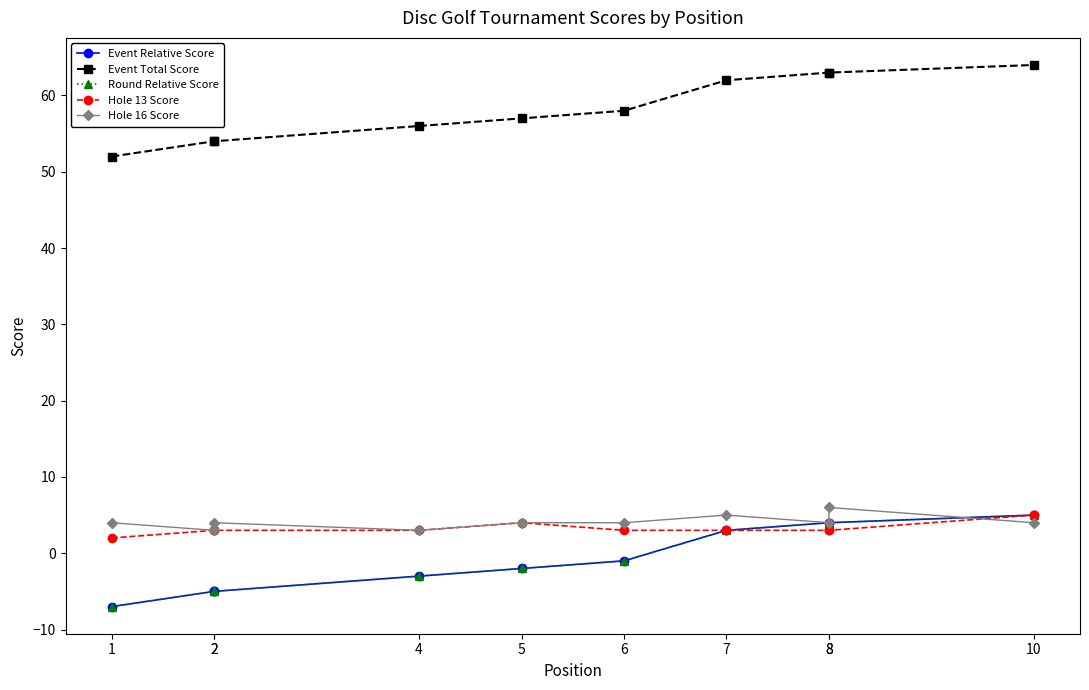

Which series has the largest range (max minus min)?

Event Relative Score